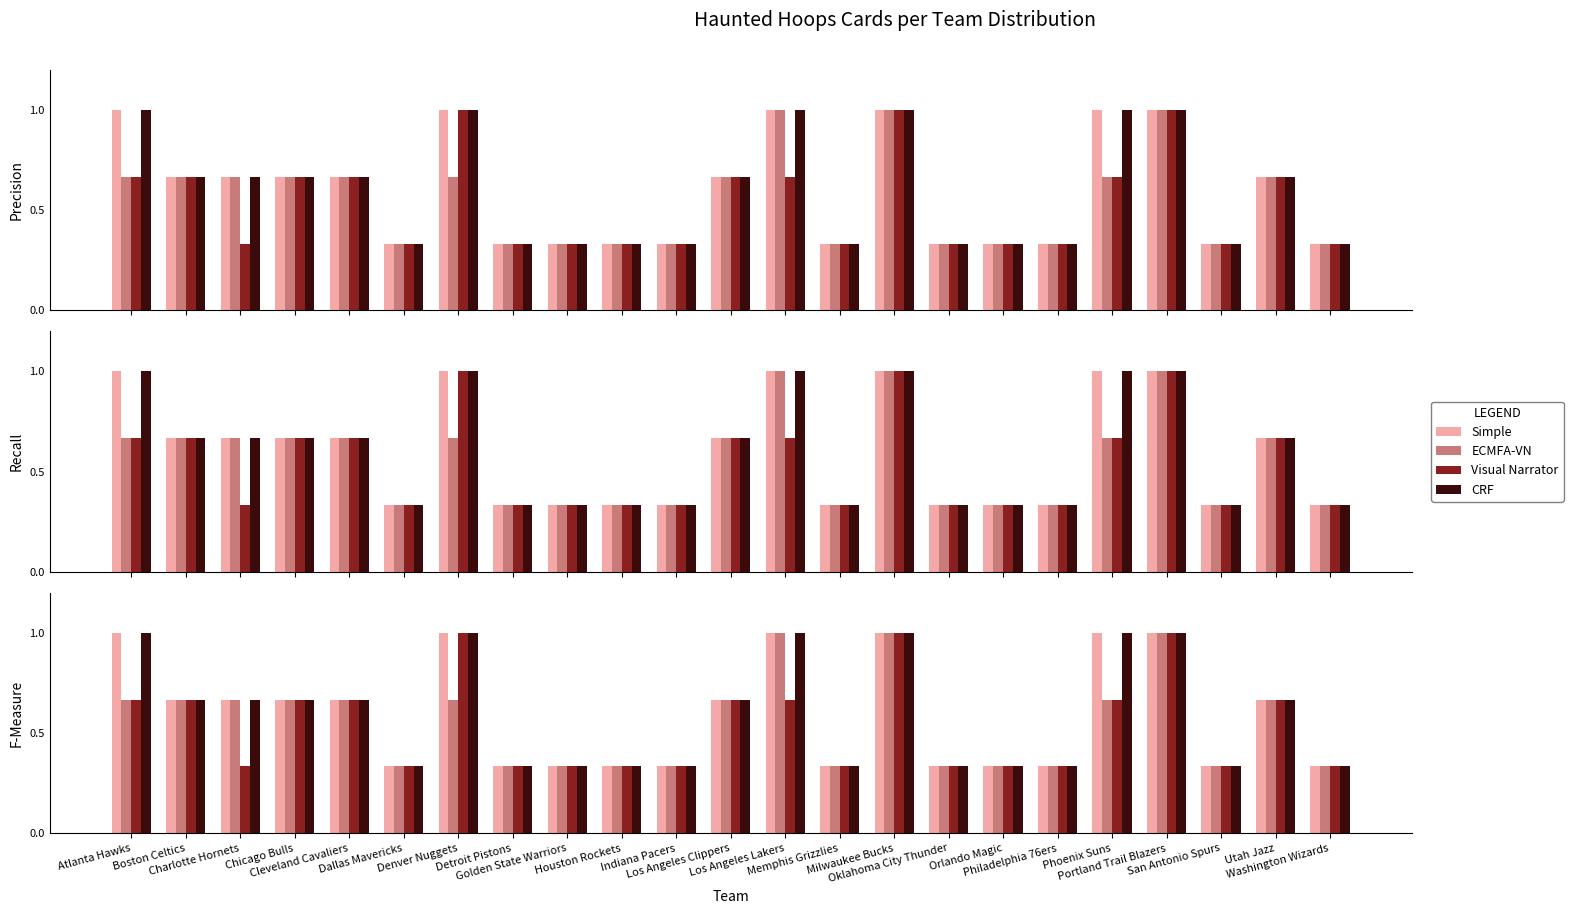

Reading right to left, extract all data points from this chart.

Simple: Washington Wizards=0.3	Utah Jazz=0.7	San Antonio Spurs=0.3	Portland Trail Blazers=1.0	Phoenix Suns=1.0	Philadelphia 76ers=0.3	Orlando Magic=0.3	Oklahoma City Thunder=0.3	Milwaukee Bucks=1.0	Memphis Grizzlies=0.3	Los Angeles Lakers=1.0	Los Angeles Clippers=0.7	Indiana Pacers=0.3	Houston Rockets=0.3	Golden State Warriors=0.3	Detroit Pistons=0.3	Denver Nuggets=1.0	Dallas Mavericks=0.3	Cleveland Cavaliers=0.7	Chicago Bulls=0.7	Charlotte Hornets=0.7	Boston Celtics=0.7	Atlanta Hawks=1.0
ECMFA-VN: Washington Wizards=0.3	Utah Jazz=0.7	San Antonio Spurs=0.3	Portland Trail Blazers=1.0	Phoenix Suns=0.7	Philadelphia 76ers=0.3	Orlando Magic=0.3	Oklahoma City Thunder=0.3	Milwaukee Bucks=1.0	Memphis Grizzlies=0.3	Los Angeles Lakers=1.0	Los Angeles Clippers=0.7	Indiana Pacers=0.3	Houston Rockets=0.3	Golden State Warriors=0.3	Detroit Pistons=0.3	Denver Nuggets=0.7	Dallas Mavericks=0.3	Cleveland Cavaliers=0.7	Chicago Bulls=0.7	Charlotte Hornets=0.7	Boston Celtics=0.7	Atlanta Hawks=0.7
Visual Narrator: Washington Wizards=0.3	Utah Jazz=0.7	San Antonio Spurs=0.3	Portland Trail Blazers=1.0	Phoenix Suns=0.7	Philadelphia 76ers=0.3	Orlando Magic=0.3	Oklahoma City Thunder=0.3	Milwaukee Bucks=1.0	Memphis Grizzlies=0.3	Los Angeles Lakers=0.7	Los Angeles Clippers=0.7	Indiana Pacers=0.3	Houston Rockets=0.3	Golden State Warriors=0.3	Detroit Pistons=0.3	Denver Nuggets=1.0	Dallas Mavericks=0.3	Cleveland Cavaliers=0.7	Chicago Bulls=0.7	Charlotte Hornets=0.3	Boston Celtics=0.7	Atlanta Hawks=0.7
CRF: Washington Wizards=0.3	Utah Jazz=0.7	San Antonio Spurs=0.3	Portland Trail Blazers=1.0	Phoenix Suns=1.0	Philadelphia 76ers=0.3	Orlando Magic=0.3	Oklahoma City Thunder=0.3	Milwaukee Bucks=1.0	Memphis Grizzlies=0.3	Los Angeles Lakers=1.0	Los Angeles Clippers=0.7	Indiana Pacers=0.3	Houston Rockets=0.3	Golden State Warriors=0.3	Detroit Pistons=0.3	Denver Nuggets=1.0	Dallas Mavericks=0.3	Cleveland Cavaliers=0.7	Chicago Bulls=0.7	Charlotte Hornets=0.7	Boston Celtics=0.7	Atlanta Hawks=1.0